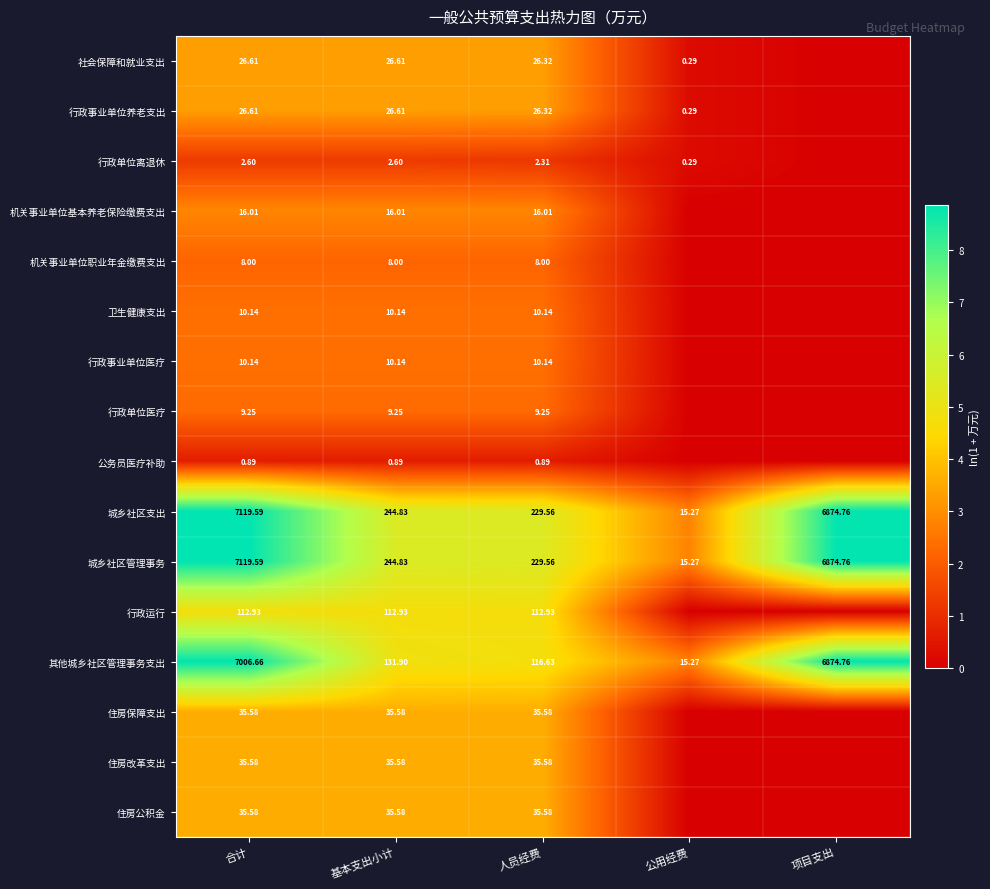

Where does the 其他城乡社区管理事务支出 series first go above 131?

合计